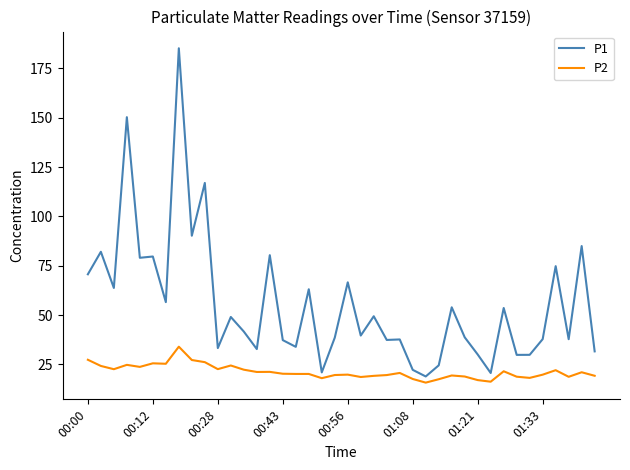

What is the difference between the maximum and minimum values in the P2 series?

18.2